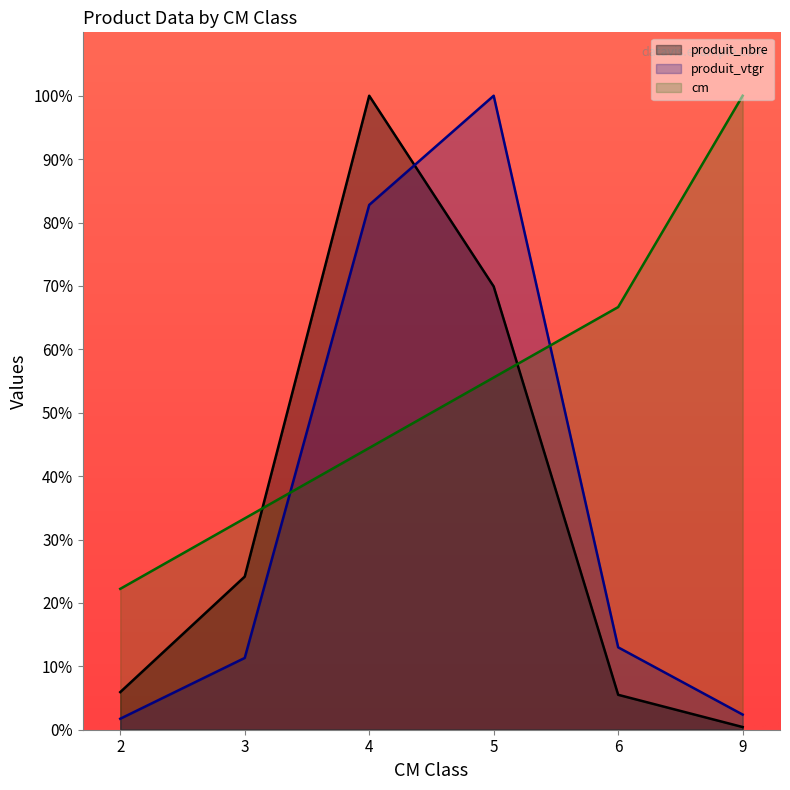

What is the difference between the cm values at 4 and 5?

11.1